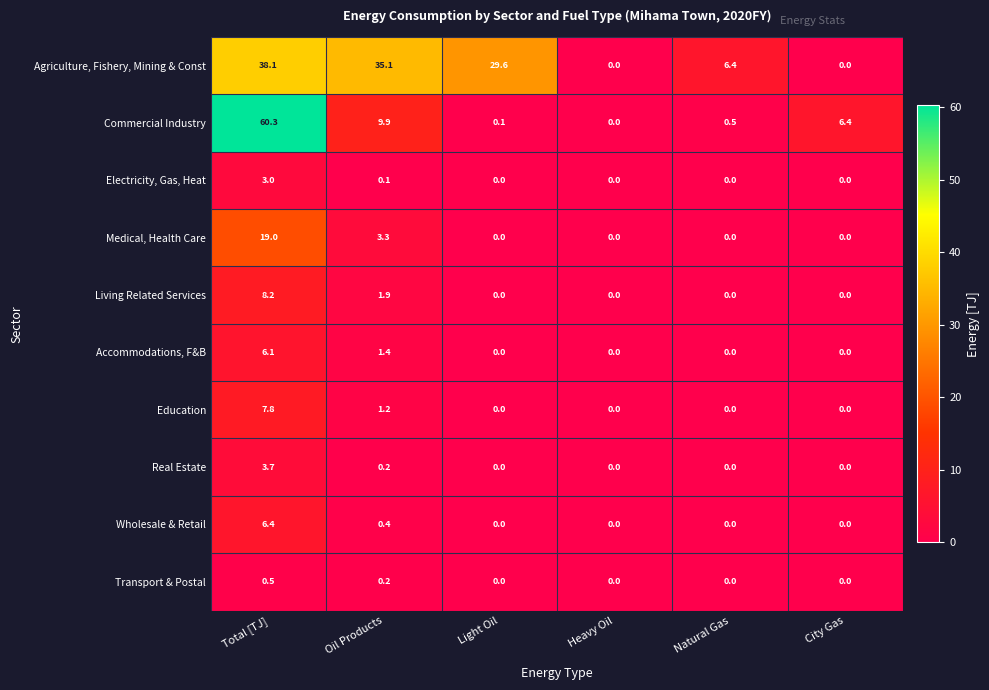

Rank the series by their maximum value, from lowest to highest.

Transport & Postal, Electricity, Gas, Heat, Real Estate, Accommodations, F&B, Wholesale & Retail, Education, Living Related Services, Medical, Health Care, Agriculture, Fishery, Mining & Const, Commercial Industry